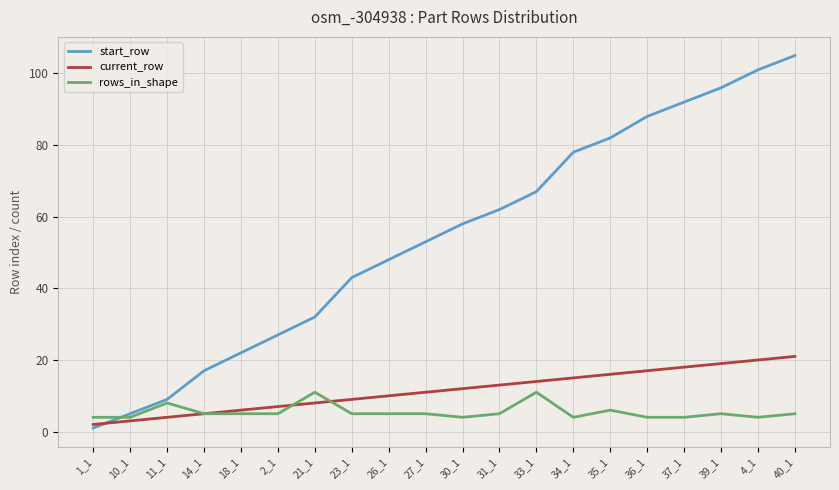

Which series changed the most between 10_1 and 35_1?

start_row